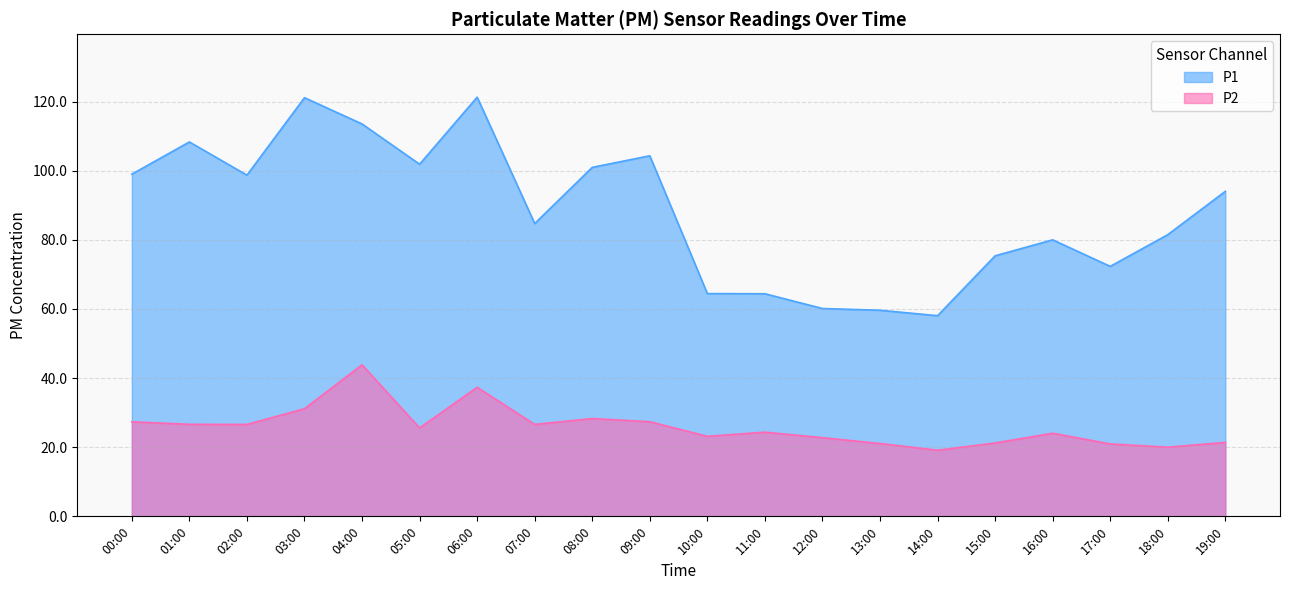

True or false: P1 has a value of 60.1 at 12:00.

True